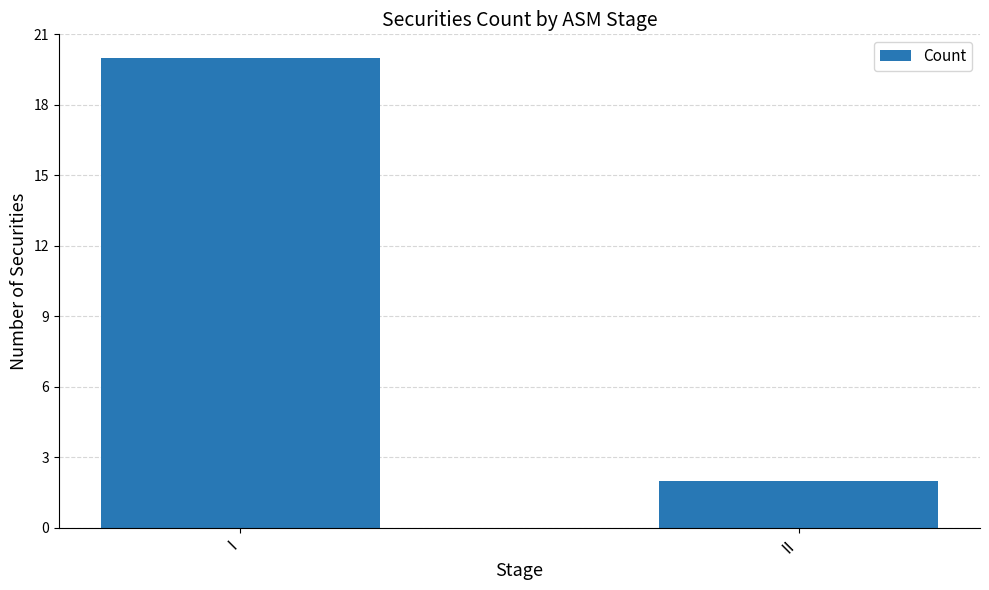

What is the value of the 2nd bar from the left?

2